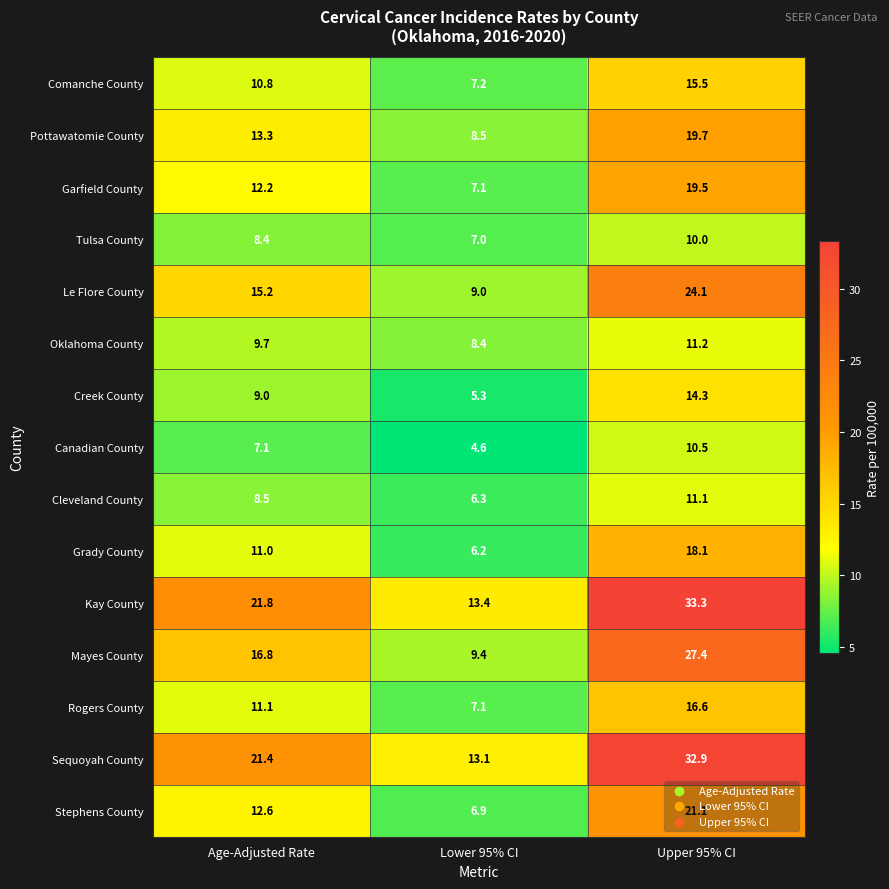

Which series has the largest range (max minus min)?

Kay County